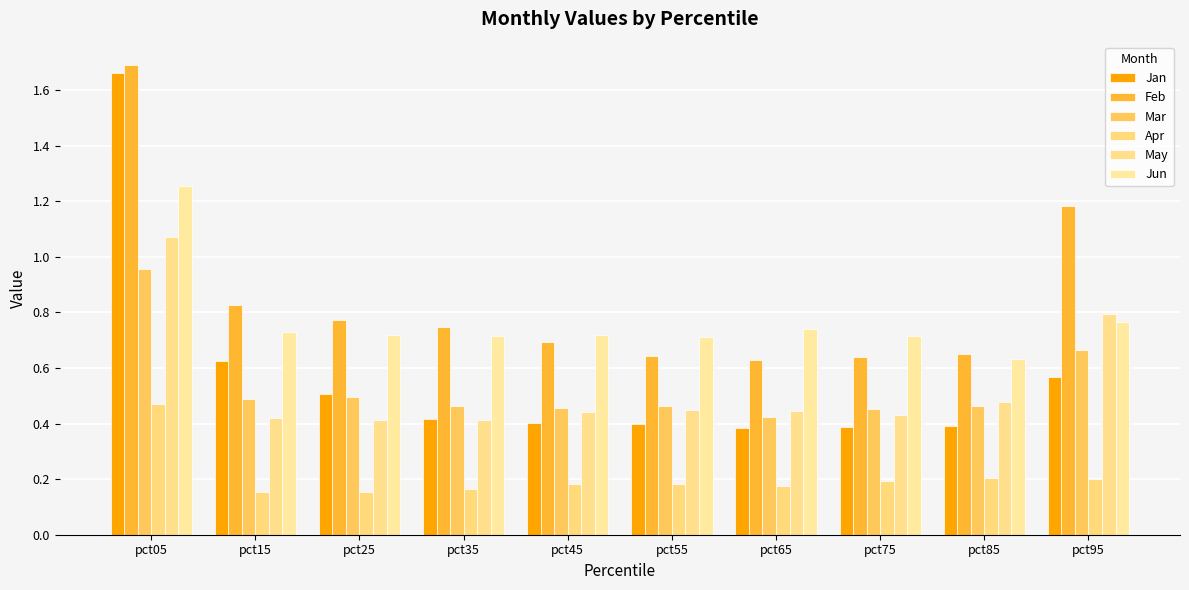

What is the average value of the Jan series?

0.6